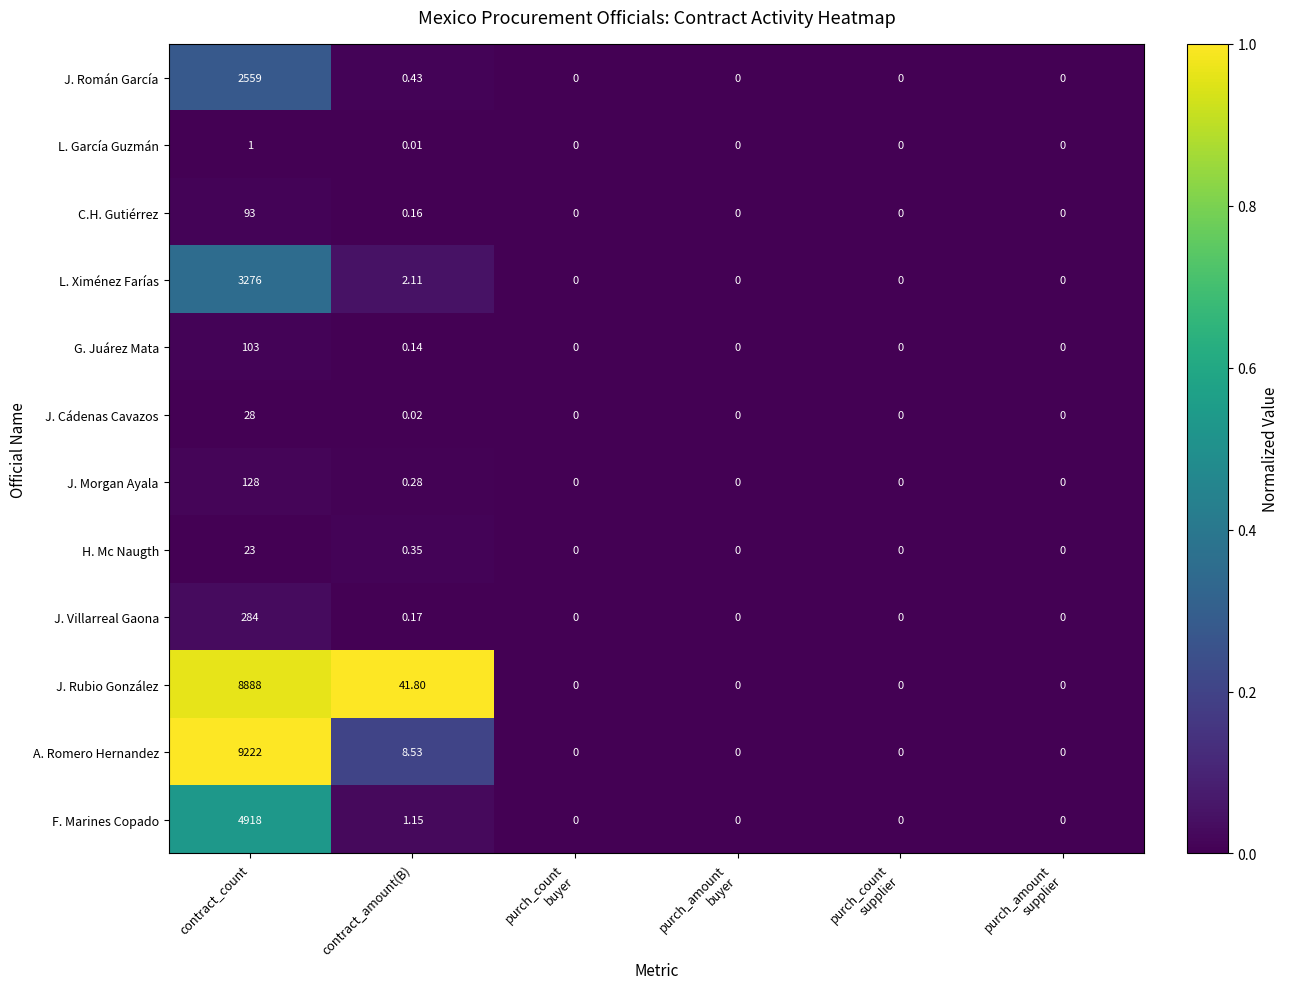

How many series are shown in this chart?

12